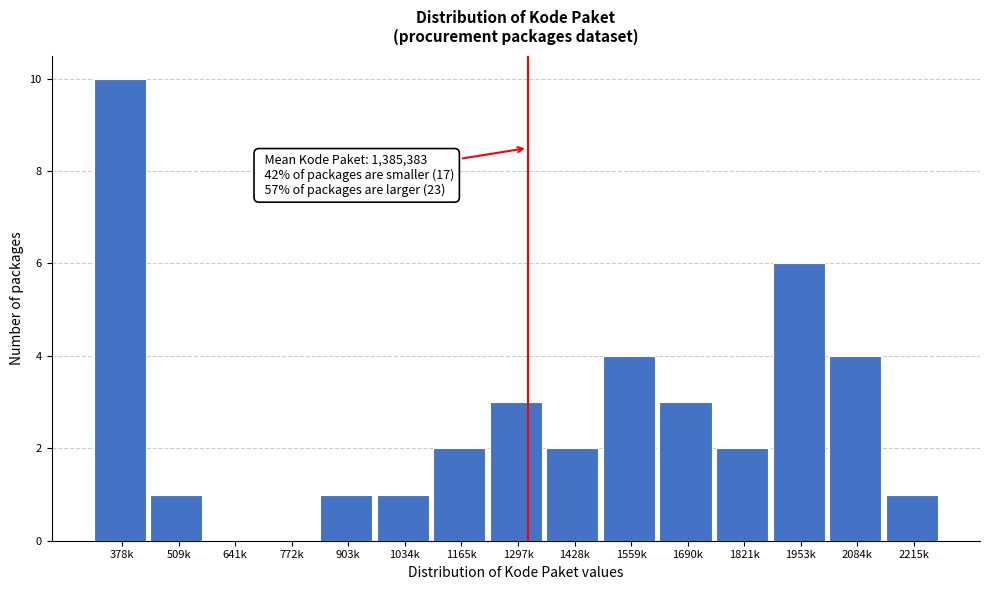

Reading left to right, transcribe all the data shown in this chart.

378k=10	509k=1	641k=0	772k=0	903k=1	1034k=1	1165k=2	1297k=3	1428k=2	1559k=4	1690k=3	1821k=2	1953k=6	2084k=4	2215k=1